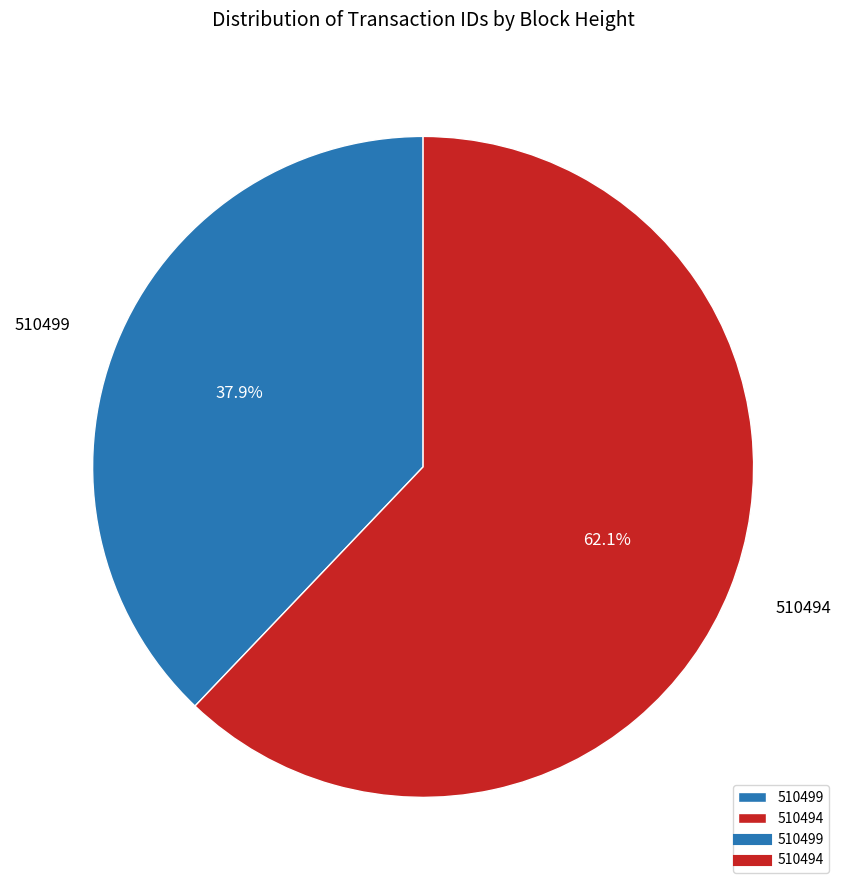

Rank the categories by value from highest to lowest.

510494, 510499